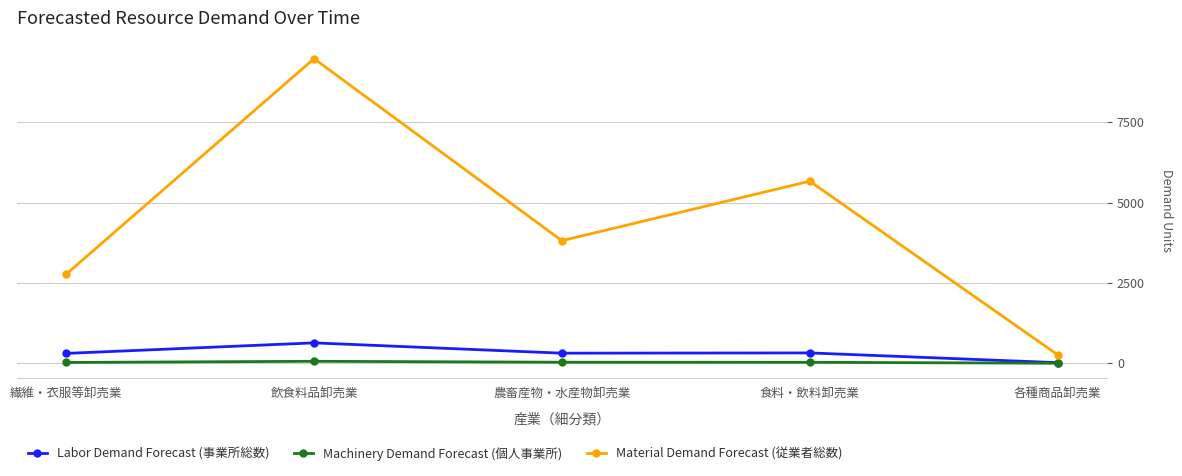

List the series in order of their peak value, lowest first.

Machinery Demand Forecast (個人事業所), Labor Demand Forecast (事業所総数), Material Demand Forecast (従業者総数)